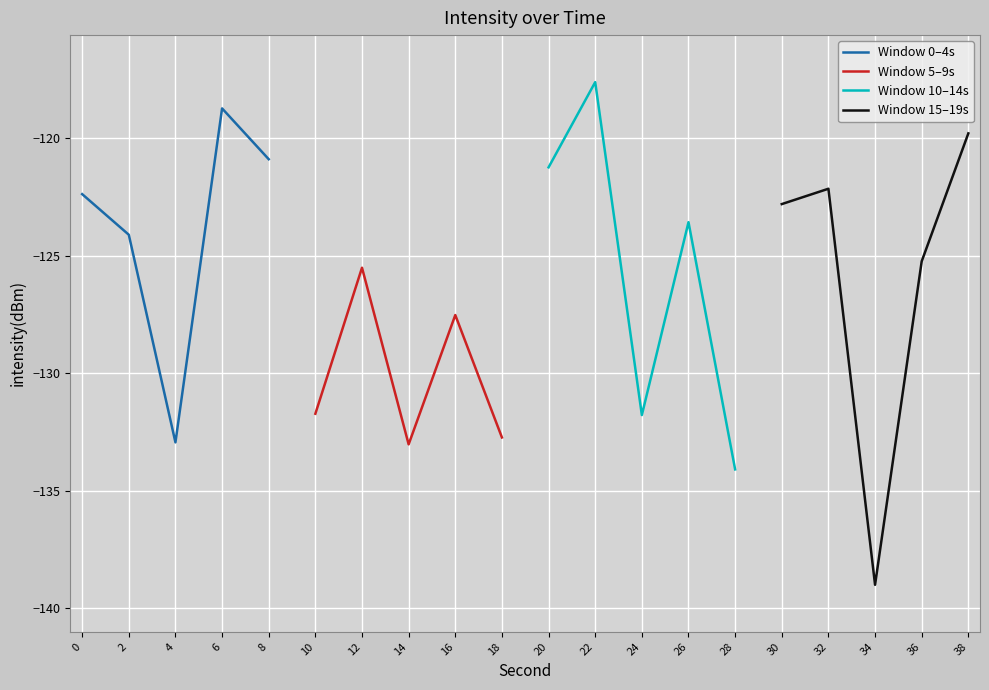

What is the greatest value displayed?

-117.6